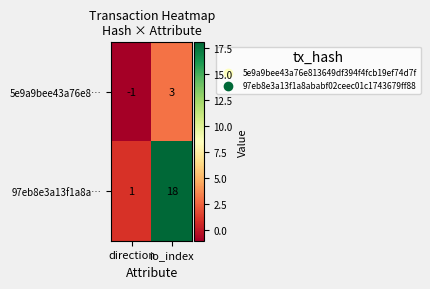

What is the maximum value shown in the chart?

18